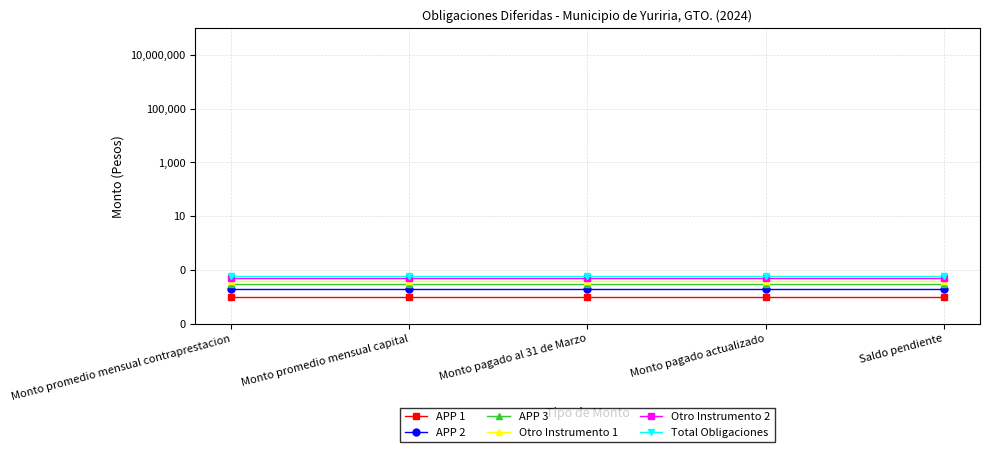

What is the value of the Otro Instrumento 2 point at the 3rd from the left?

0.1